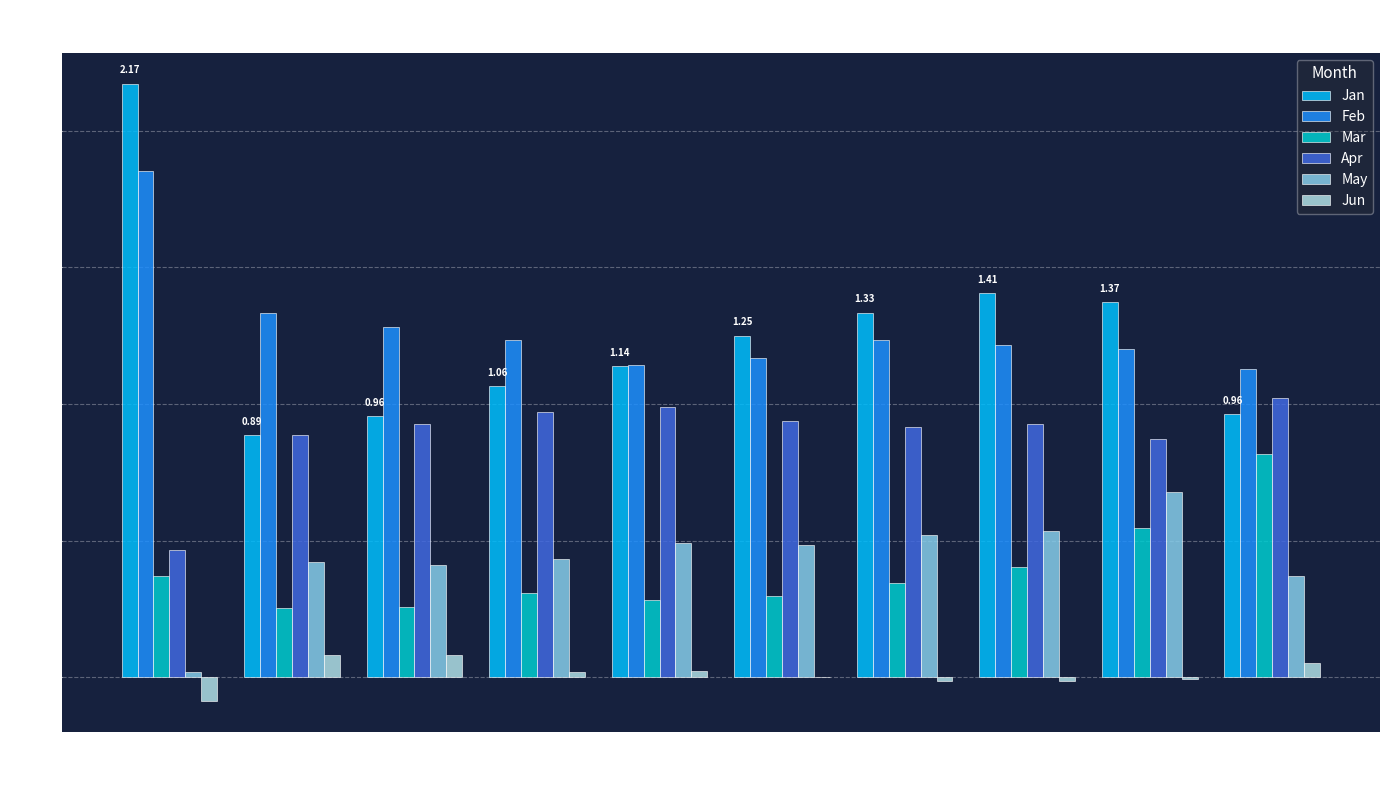

Is the value of Jun at pct65 greater than the value of Mar at pct05?

No